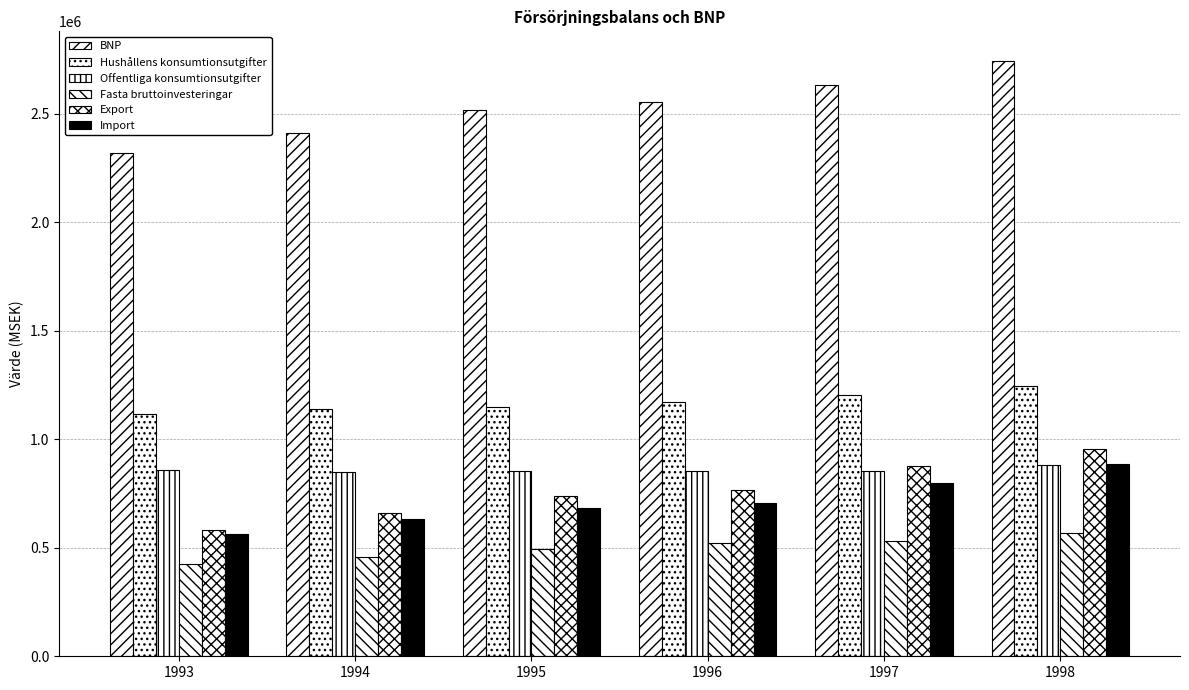

The Fasta bruttoinvesteringar series shows 746646 at 1996. True or false?

False